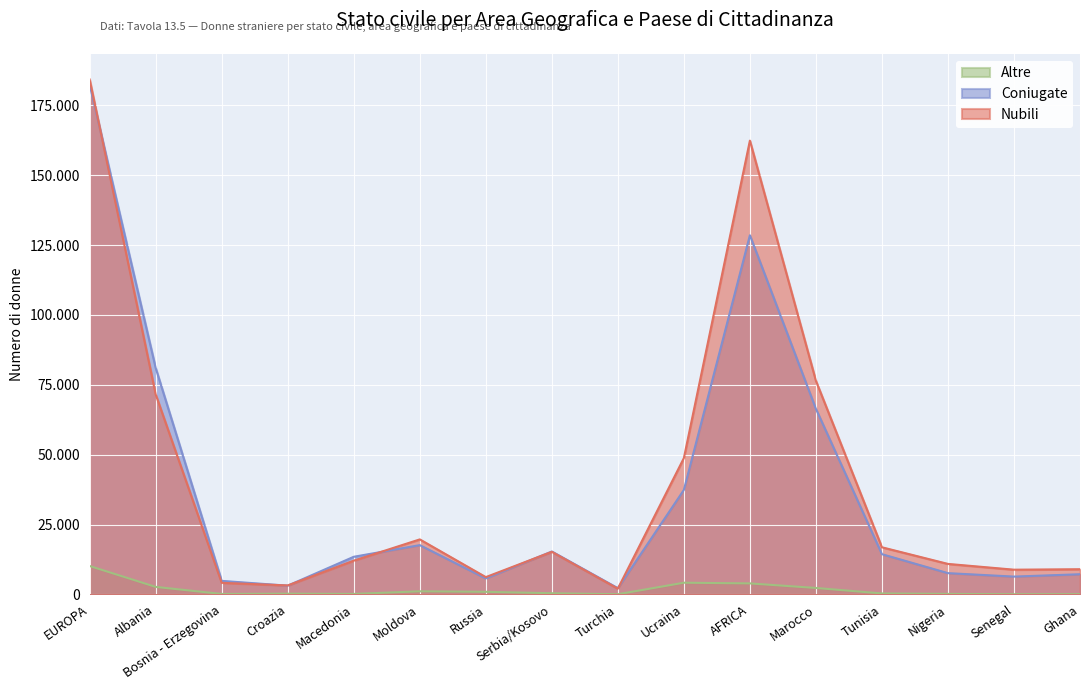

At which category does Nubili reach its first local peak?

Moldova